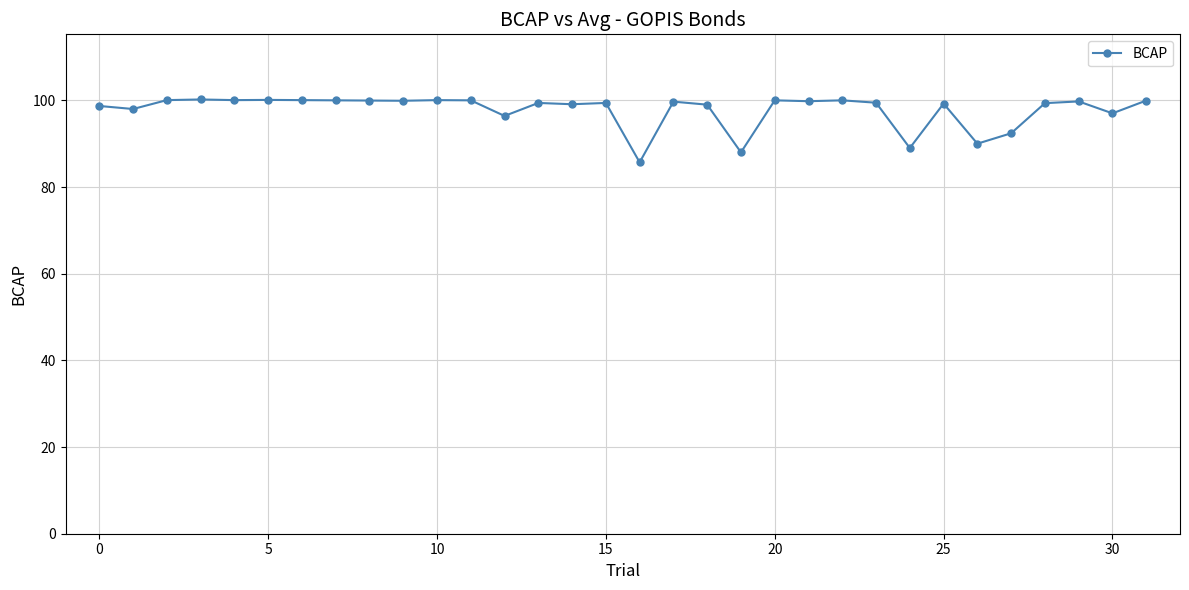

What is the sum of all values?

3129.7